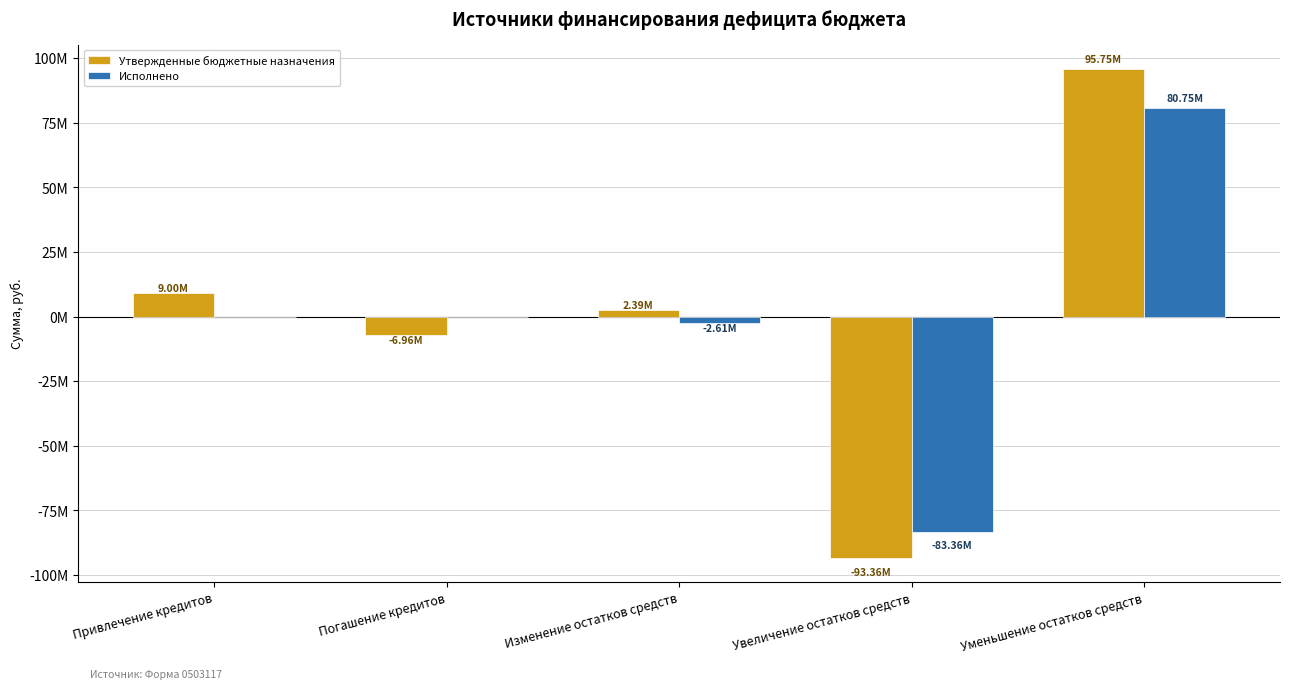

Is it true that Исполнено equals 80753915.4 at Уменьшение остатков средств?

True